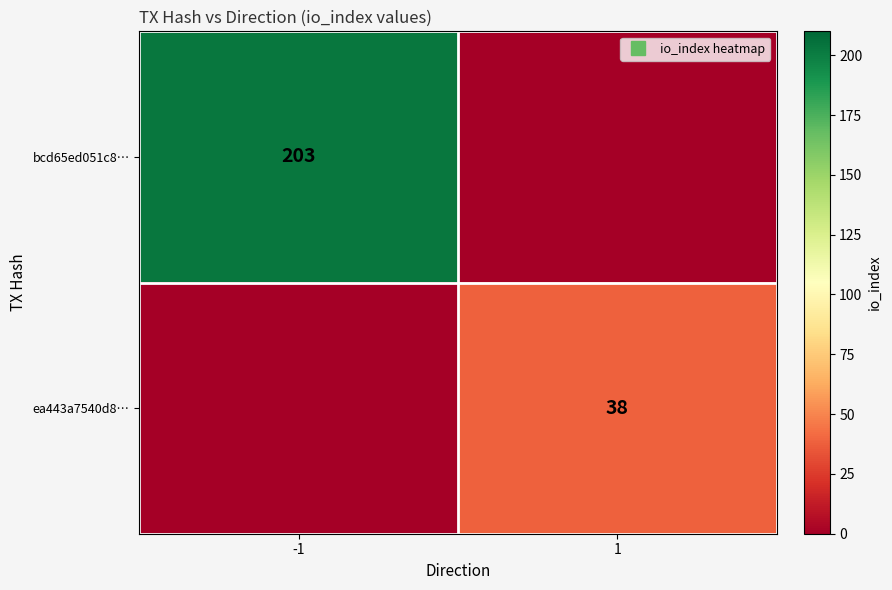

What is the total value across all series at -1?

203